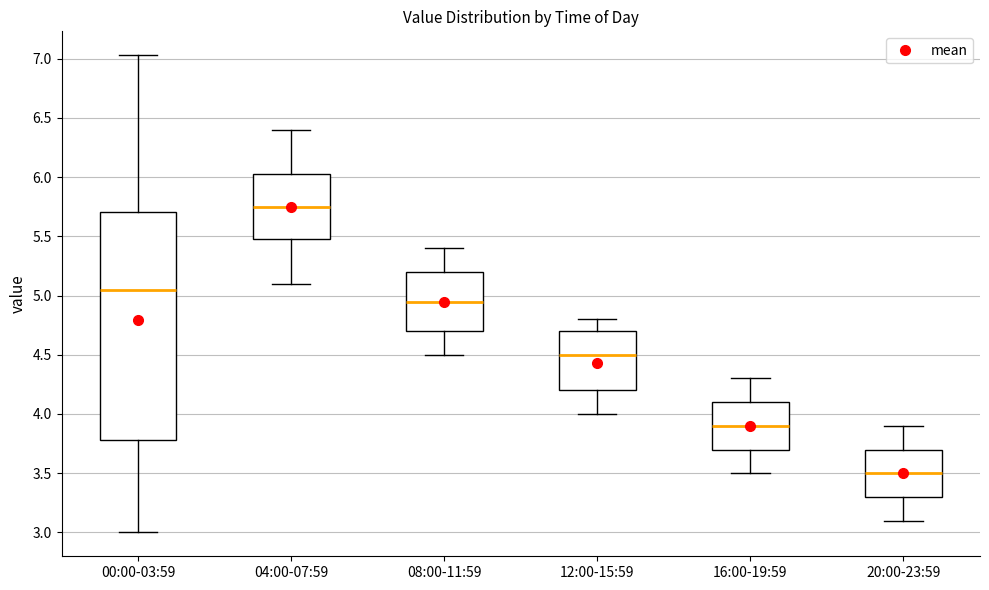

Which box's median line is the highest?

04:00-07:59